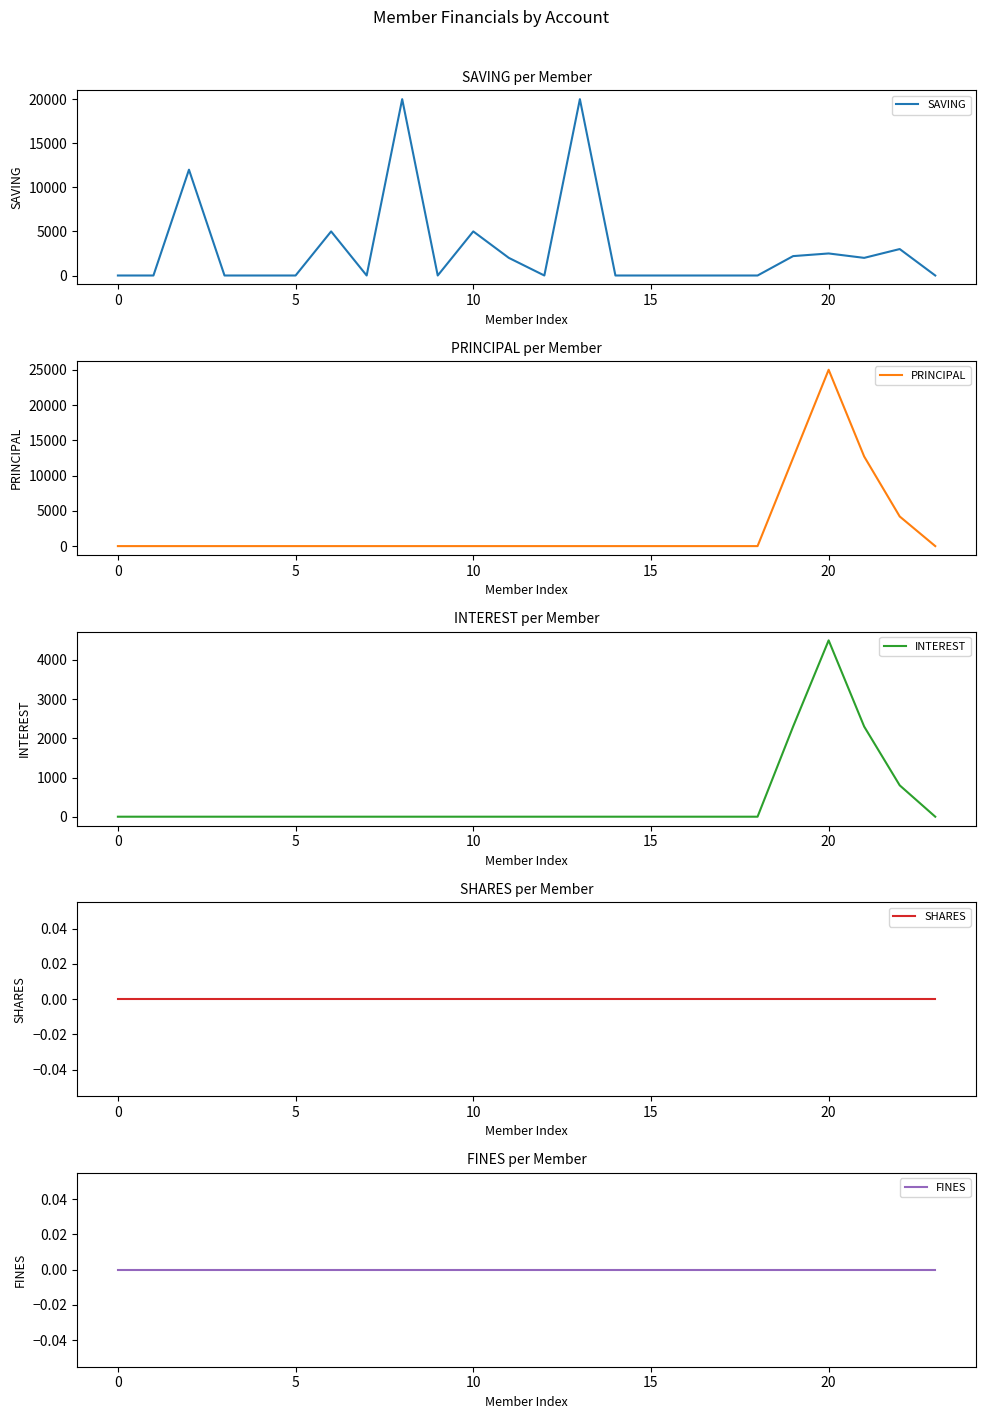

What is the highest value of the SAVING series?

20000